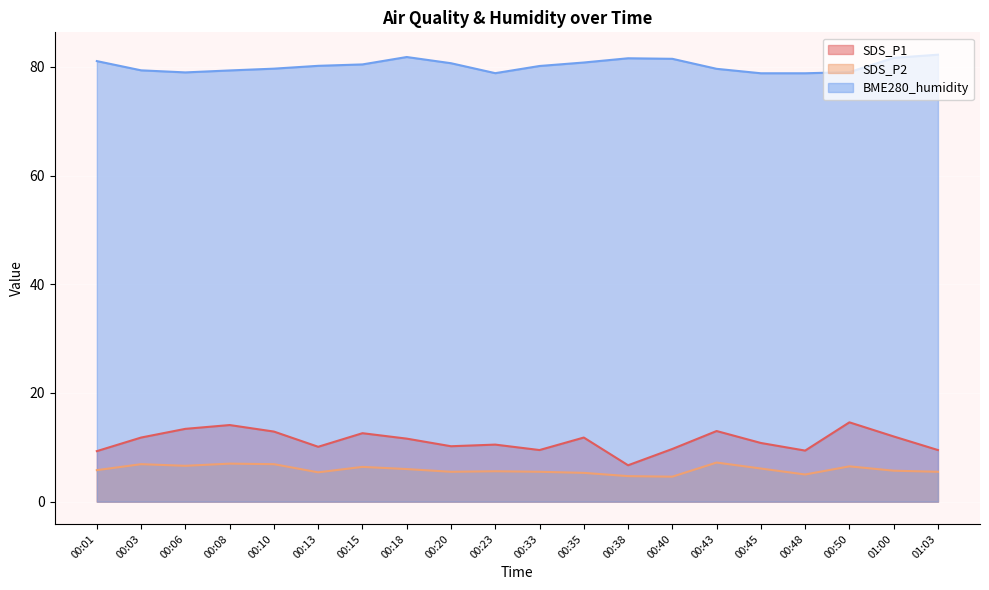

True or false: BME280_humidity has a value of 79.4 at 00:03.

True